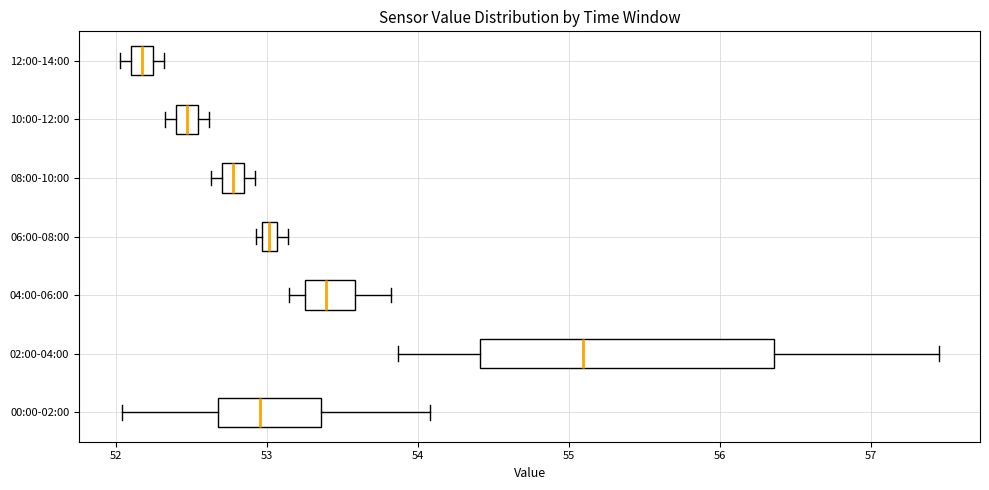

Where is the right edge of the box for 08:00-10:00 on the x-axis? The values are not printed on the chart, so give them approximately, as read against the axis.

52.8